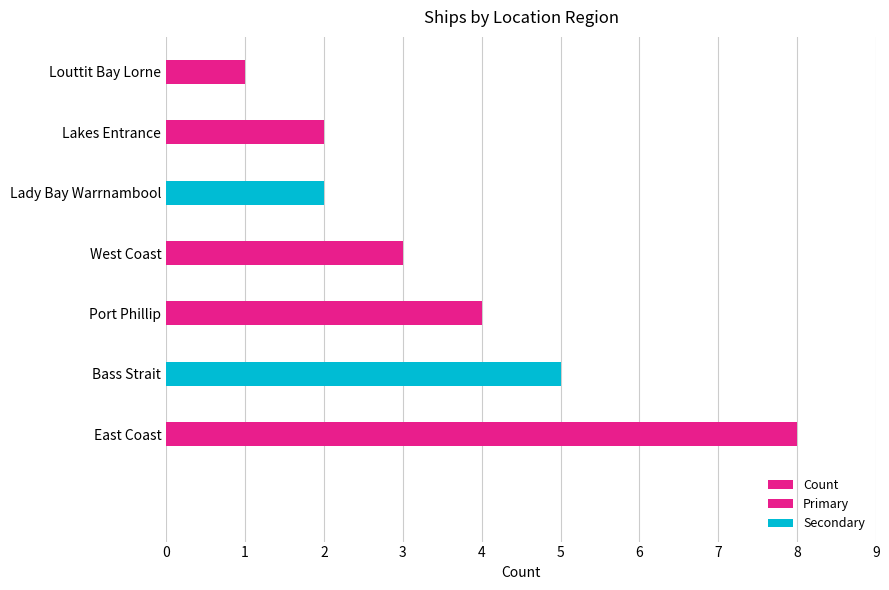

At which category does the chart reach its minimum across all series?

Louttit Bay Lorne